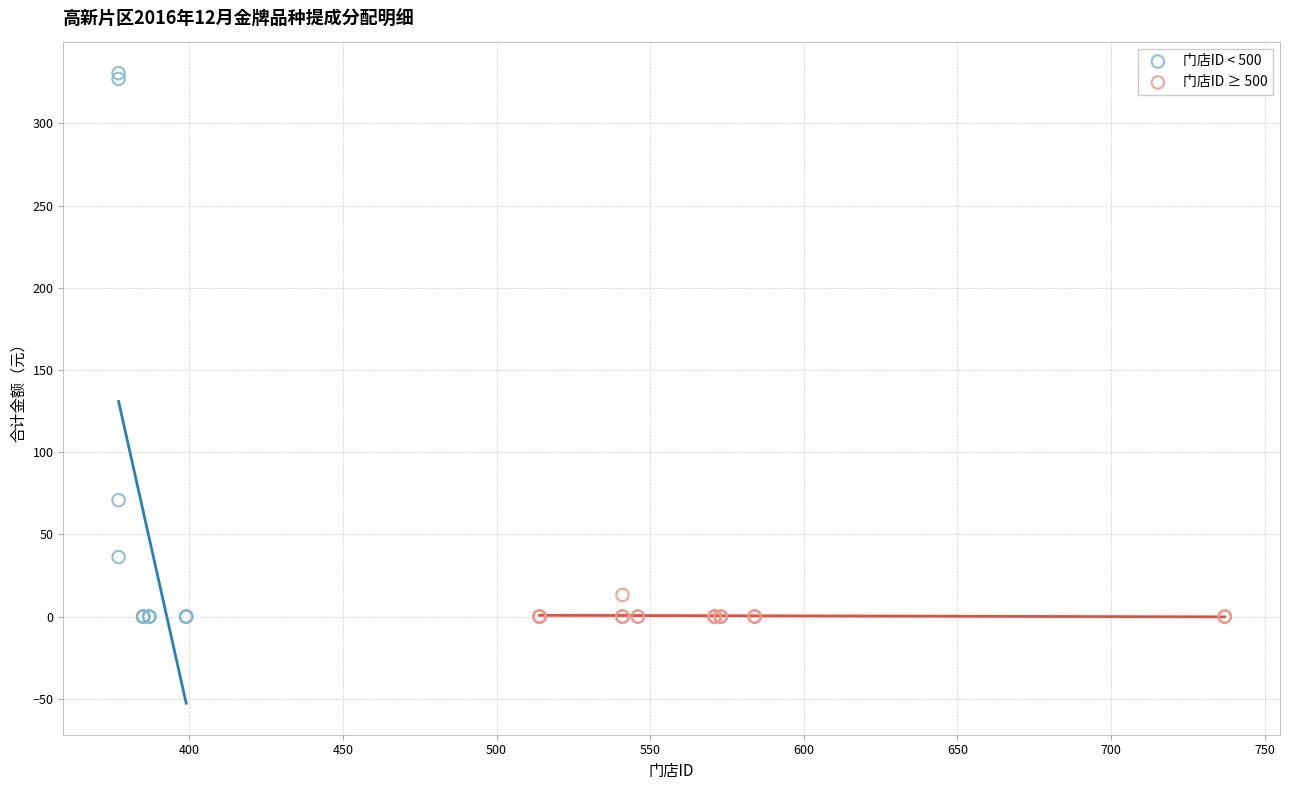

Which series has the largest Y range (max minus min)?

门店ID < 500